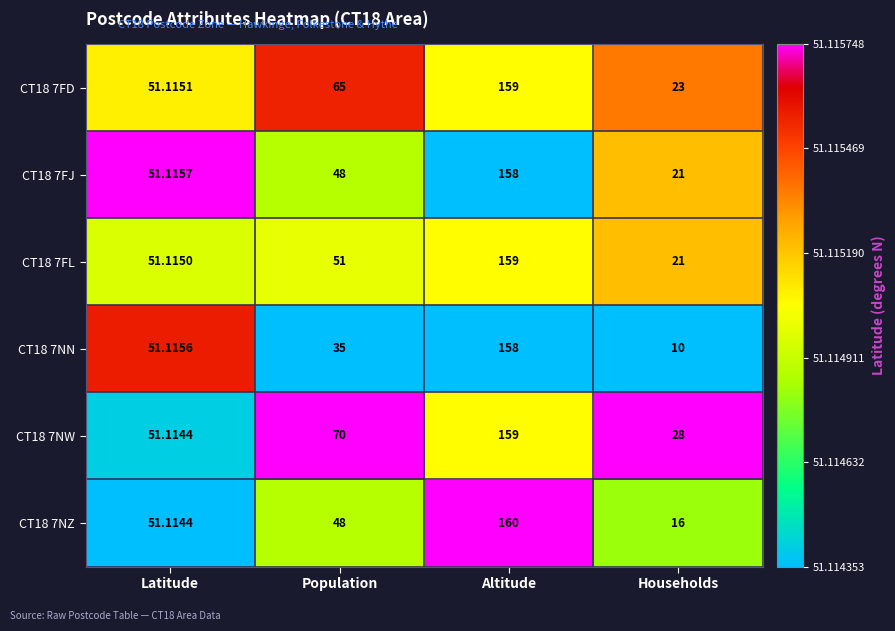

List the labels in order of CT18 7FD value, smallest first.

Households, Latitude, Population, Altitude